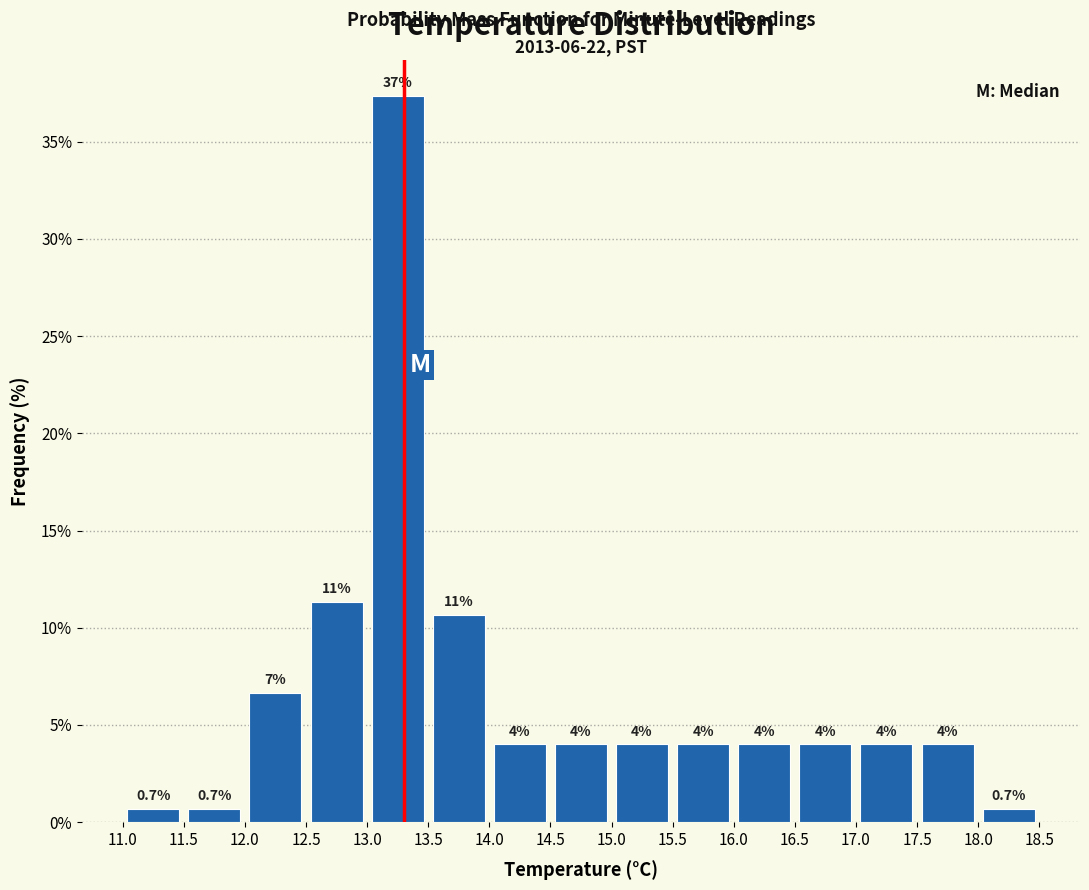

Over which range of the x-axis is the bar tallest?

13.0 to 13.5